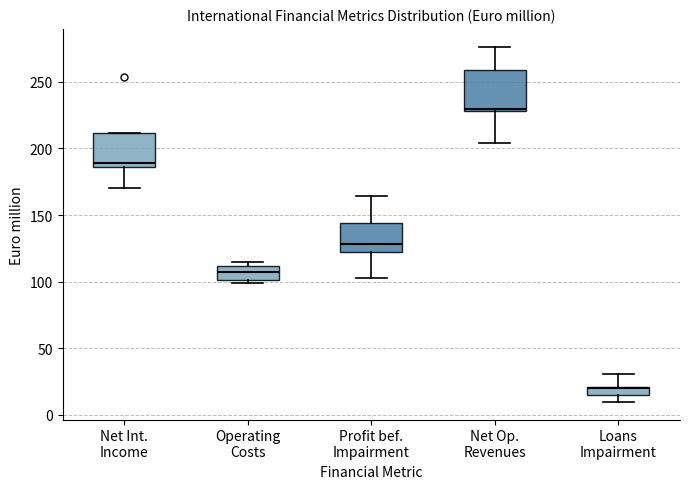

Where does the upper whisker of the box for Net Op. Revenues end on the y-axis? The values are not printed on the chart, so give them approximately, as read against the axis.

275